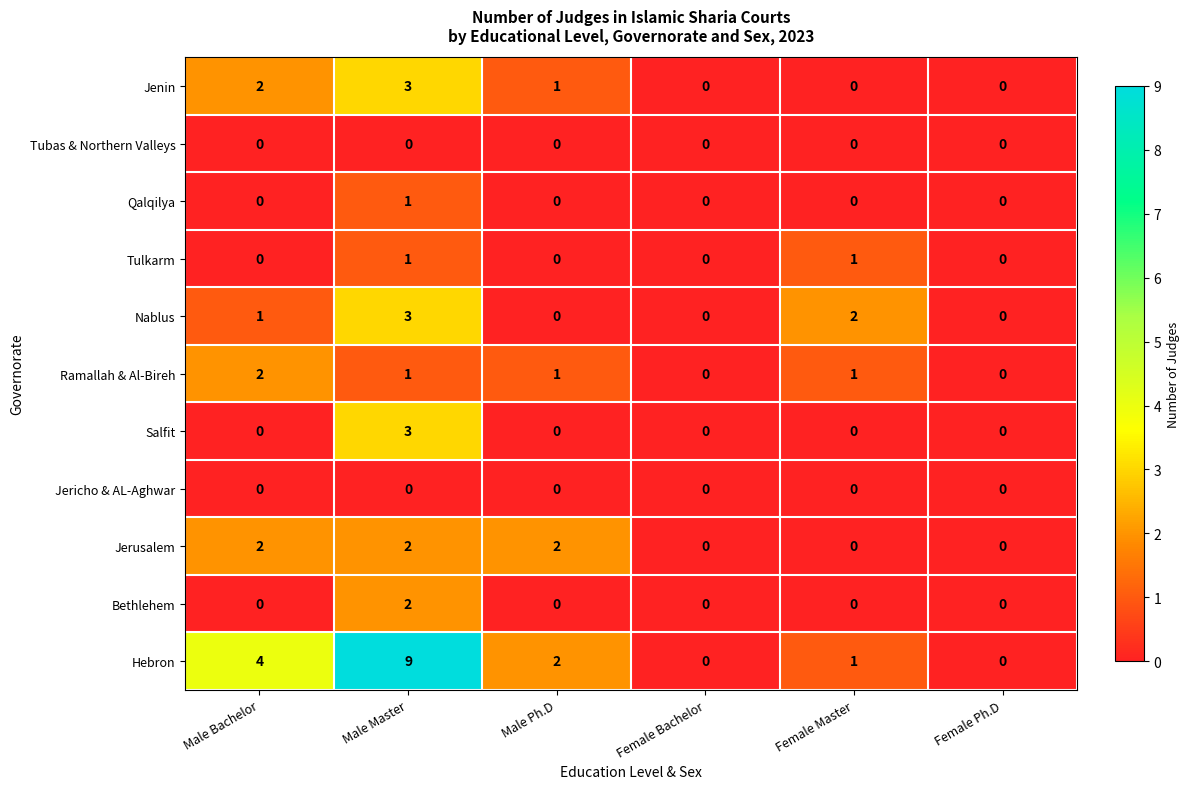

At how many categories does at least one series exceed 1?

4